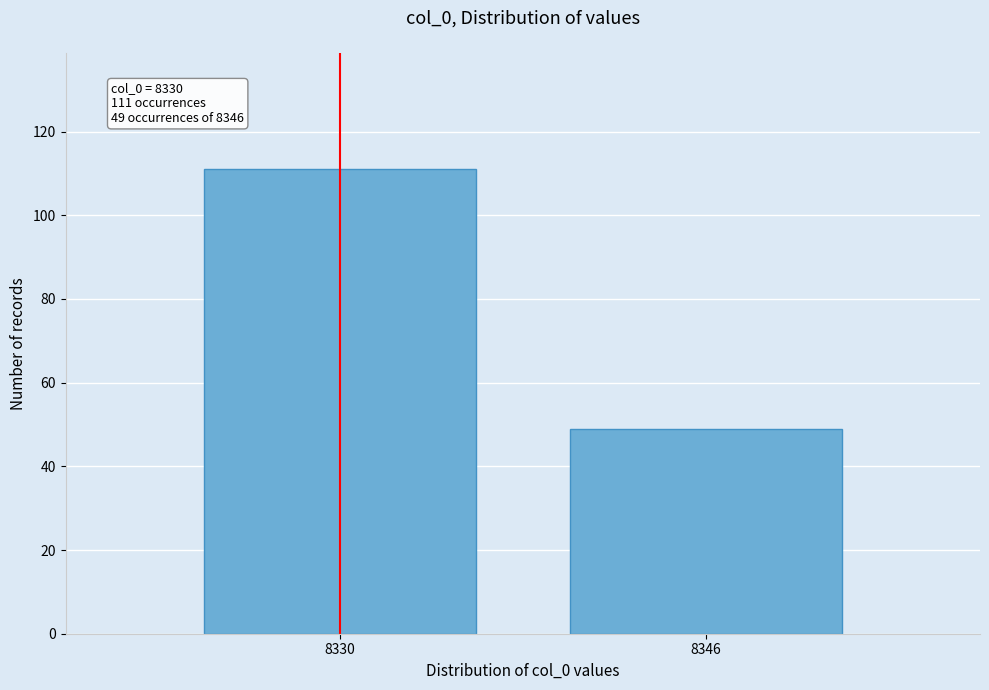

Reading left to right, transcribe all the data shown in this chart.

8330=111	8346=49